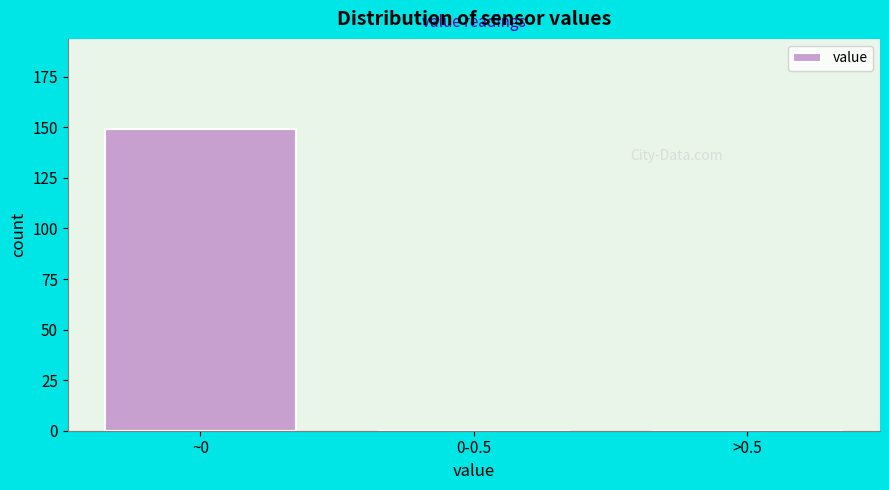

Reading right to left, what are all the values shown in this chart?

>0.5=0	0-0.5=0	~0=149